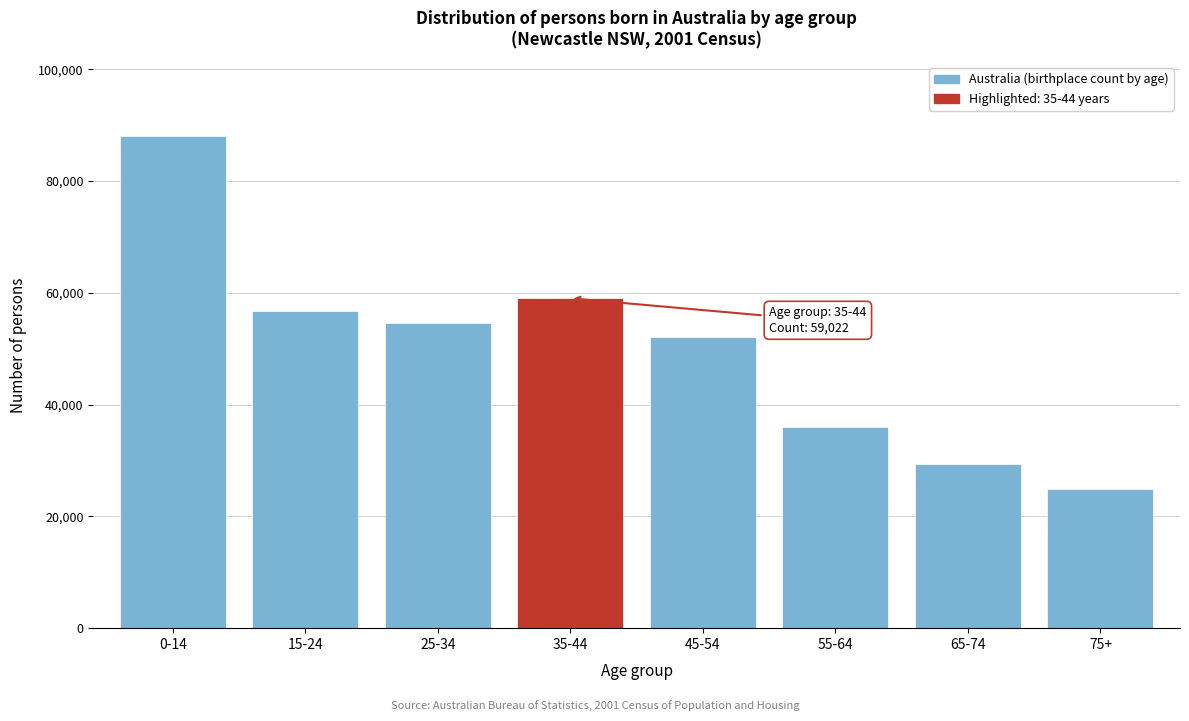

Reading left to right, what are all the values shown in this chart?

0-14=88125	15-24=56723	25-34=54546	35-44=59022	45-54=52187	55-64=35942	65-74=29287	75+=24858